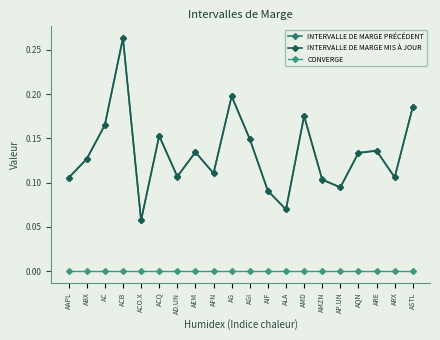

What position from the left is ACB?

4